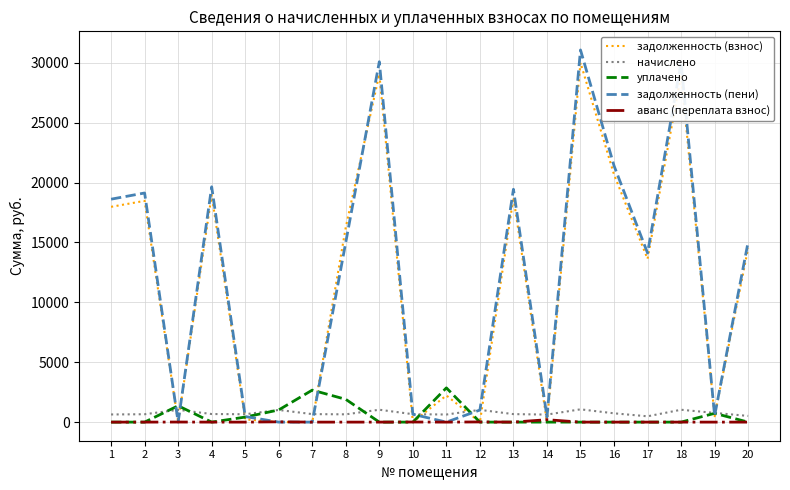

Is the value of начислено at 5 greater than the value of задолженность (пени) at 11?

Yes